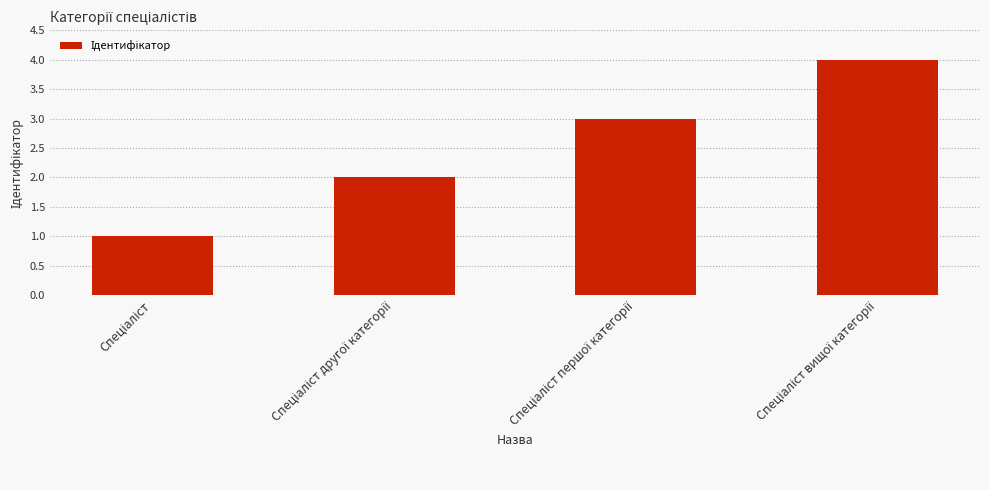

What is the minimum value shown in the chart?

1